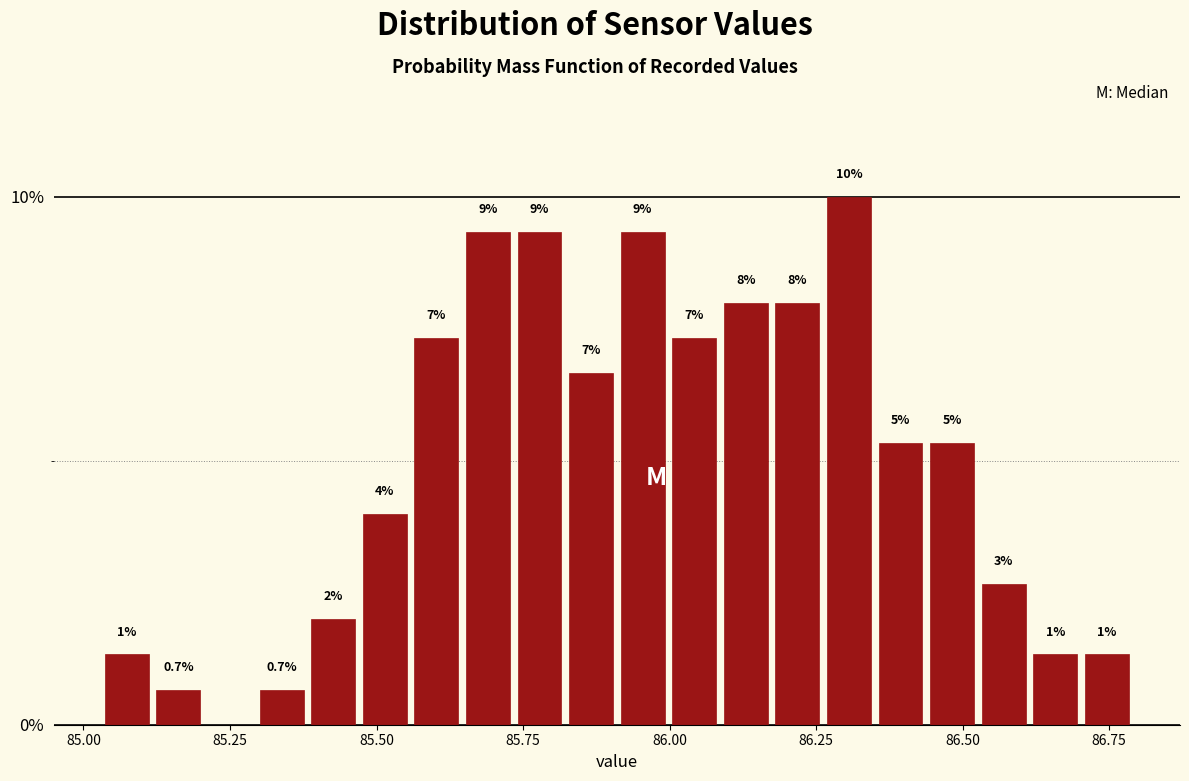

Read against the x-axis, roughly where is the centre of the tallest bar?

86.30